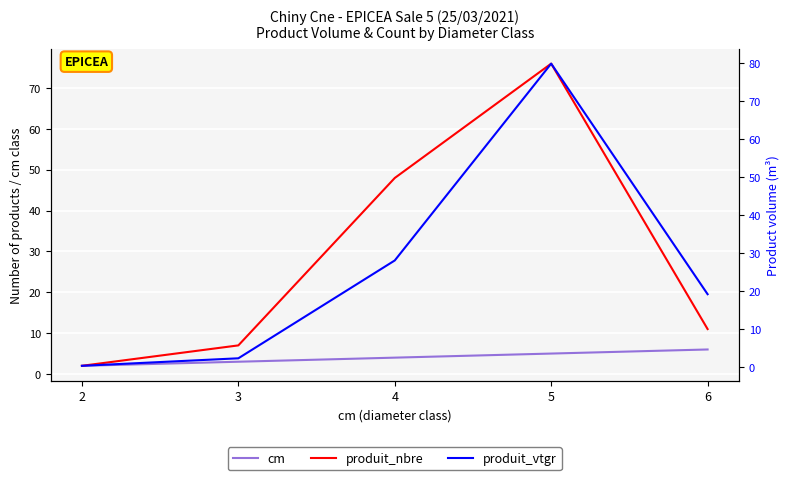

True or false: cm has more than 1 points higher than both neighbors.

False